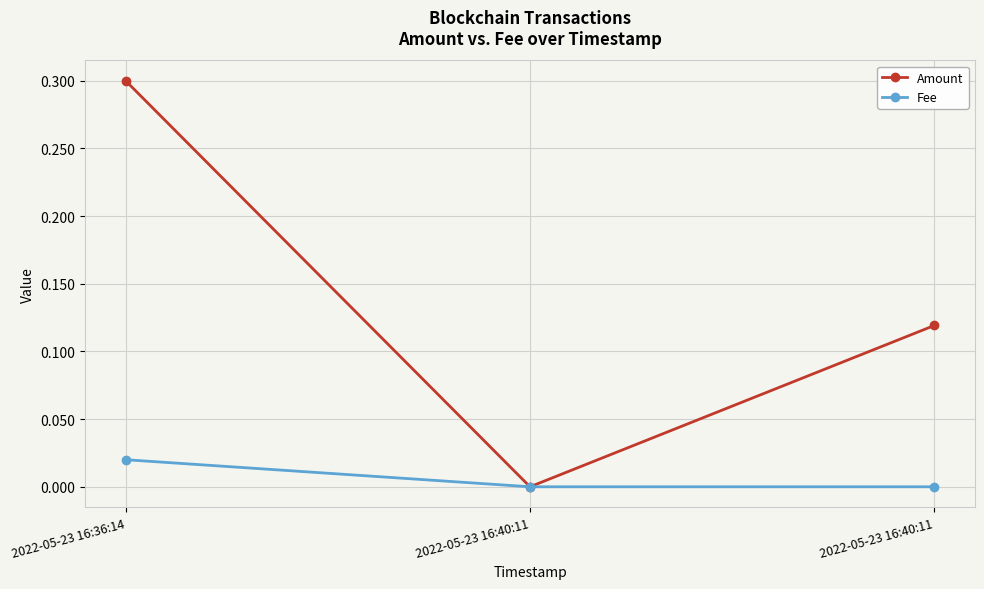

Which has a higher value, 2022-05-23 16:40:11 or 2022-05-23 16:36:14?

2022-05-23 16:36:14